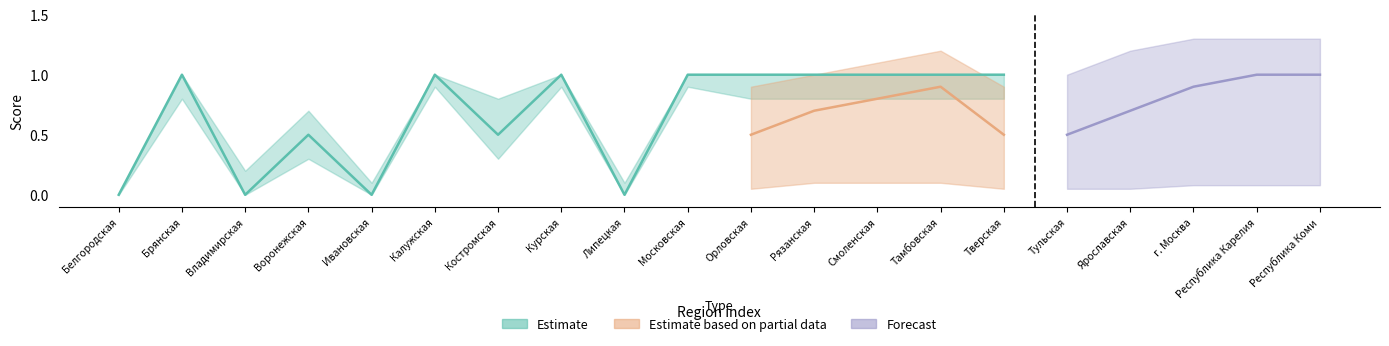

Is this an area chart (filled region under the line)?

No